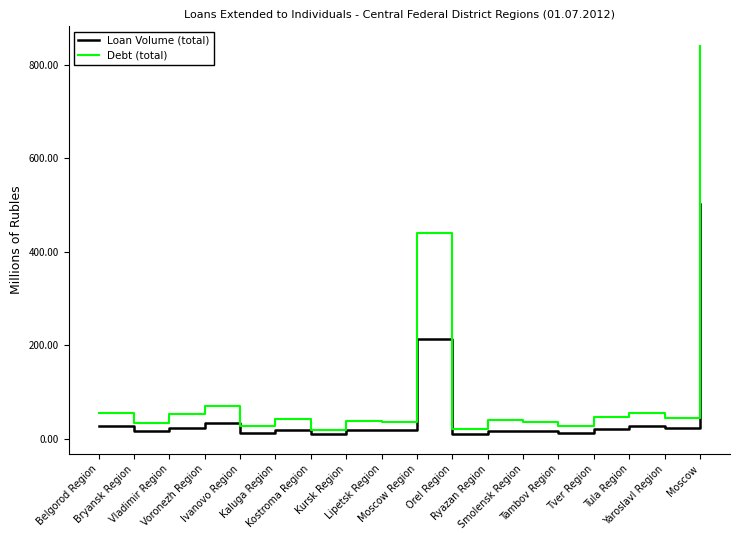

What is the maximum value shown in the chart?

840.0